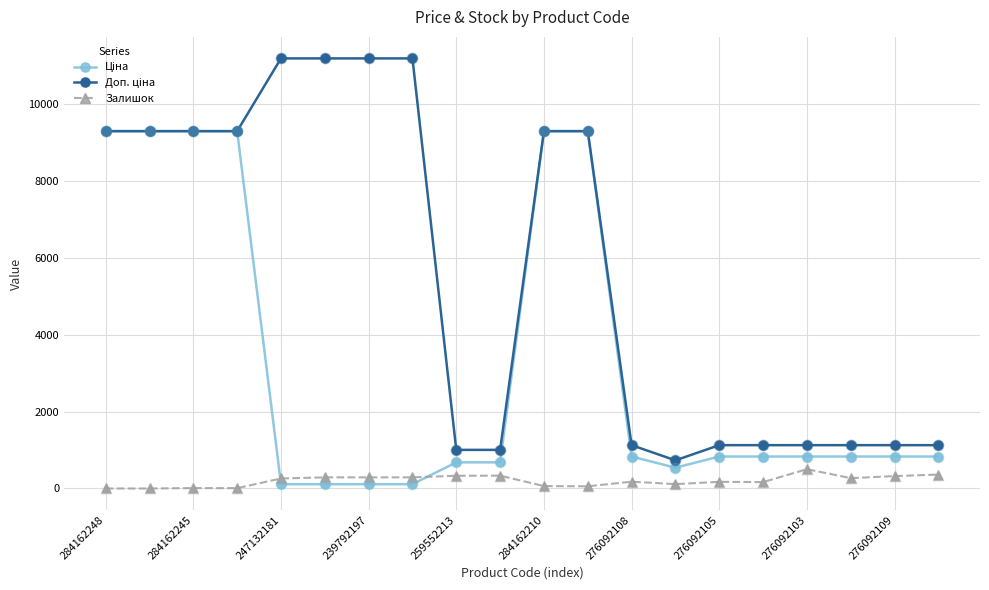

At how many categories does at least one series exceed 4989?

10